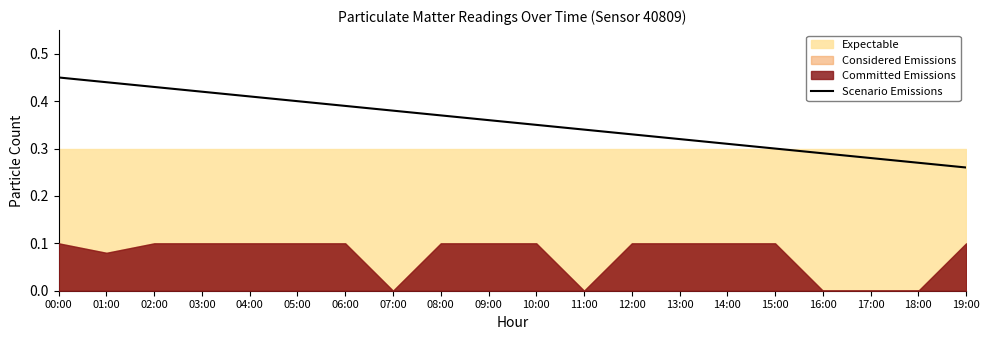

List the labels in order of value, largest first.

00:00, 01:00, 02:00, 03:00, 04:00, 05:00, 06:00, 07:00, 08:00, 09:00, 10:00, 11:00, 12:00, 13:00, 14:00, 15:00, 16:00, 17:00, 18:00, 19:00